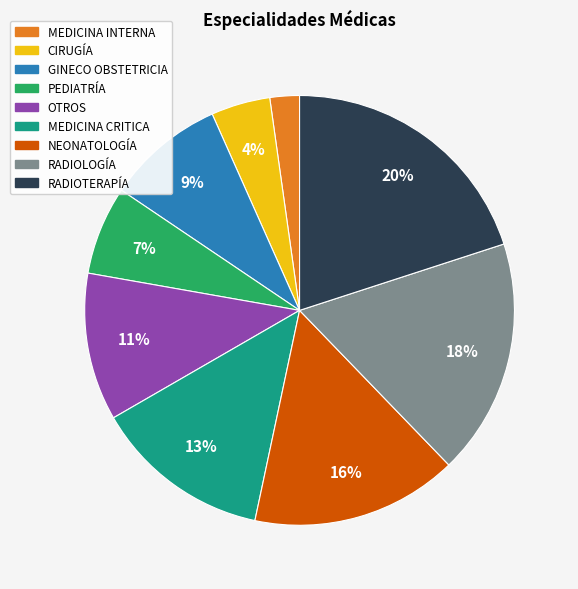

To the nearest percent, what portion does RADIOTERAPÍA represent?

20%